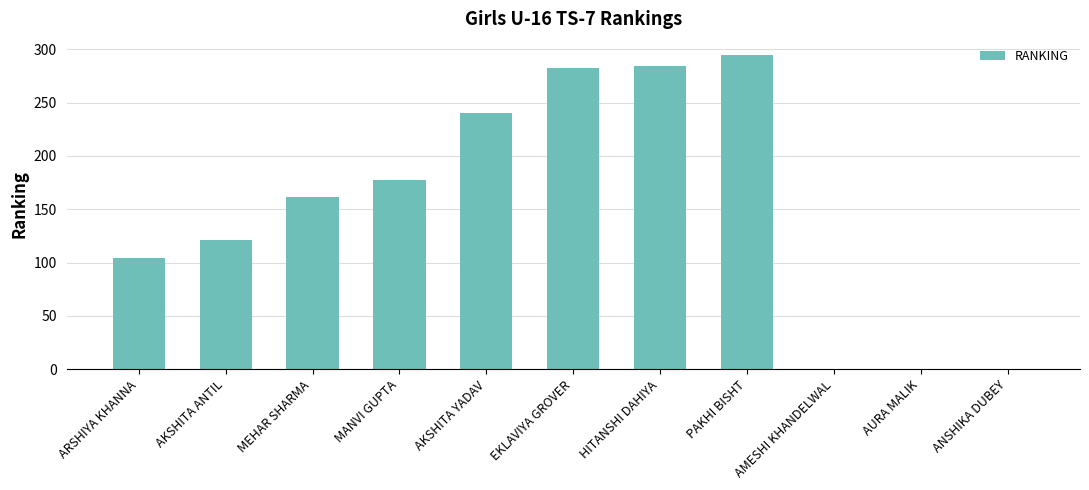

Which label corresponds to the largest value in the chart?

PAKHI BISHT